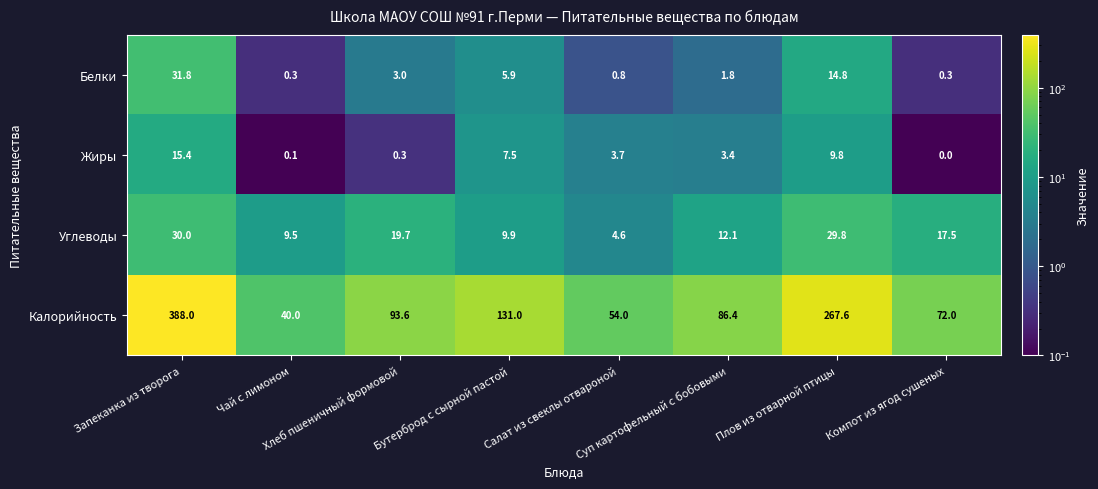

What is the average value of the Углеводы series?

16.6